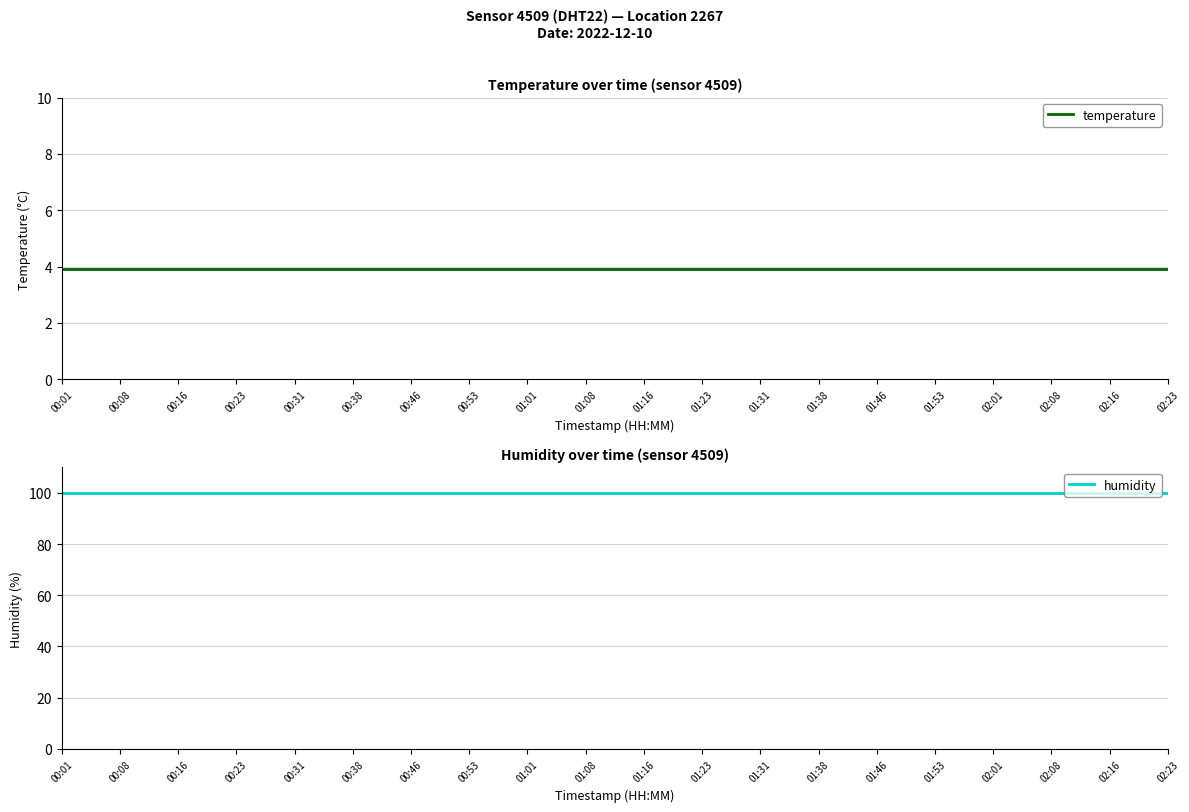

The value of humidity at 01:31 is 140.1. True or false?

False